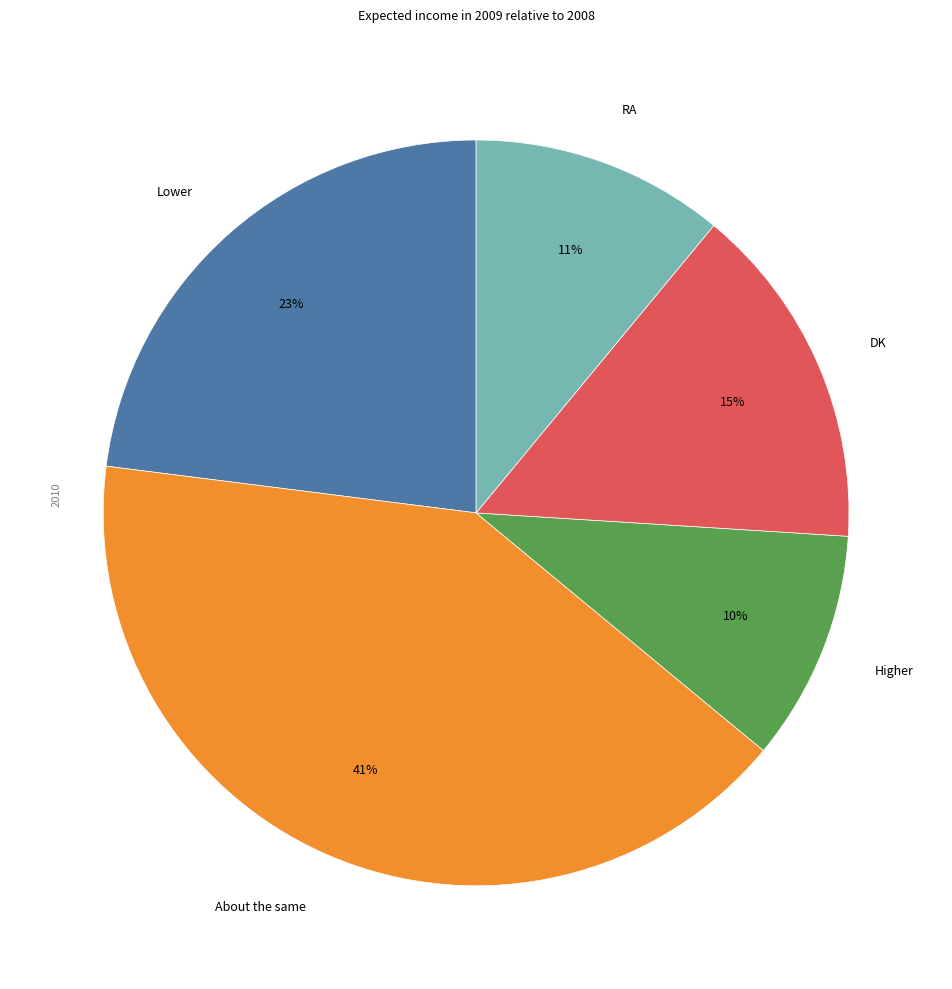

Which slice is the smallest?

Higher